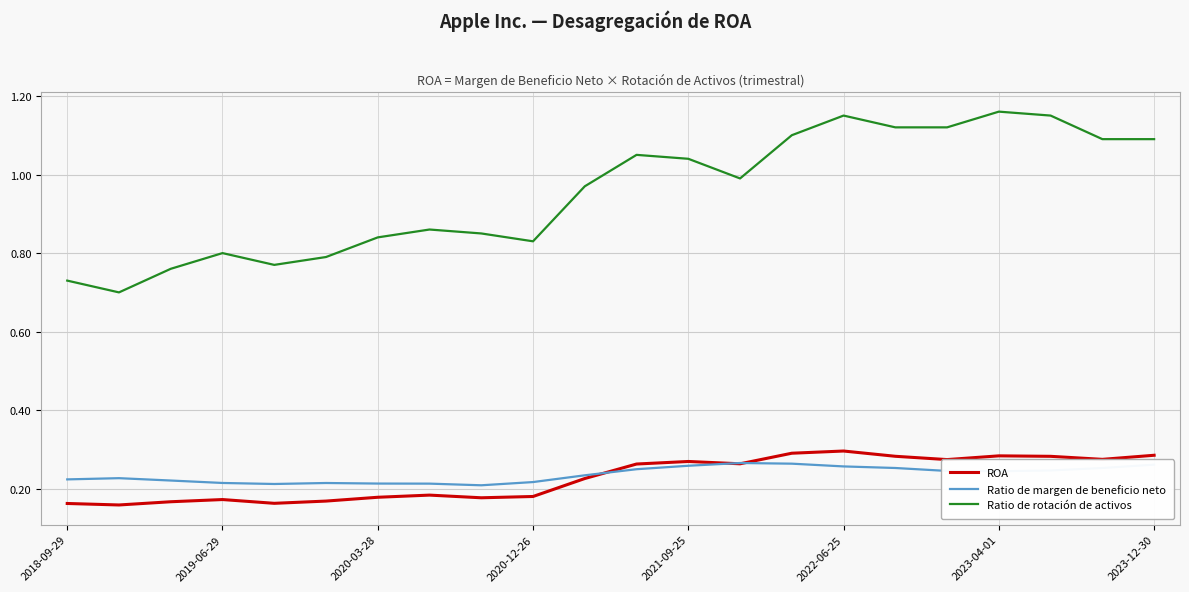

True or false: Ratio de rotación de activos and ROA intersect in this chart.

False